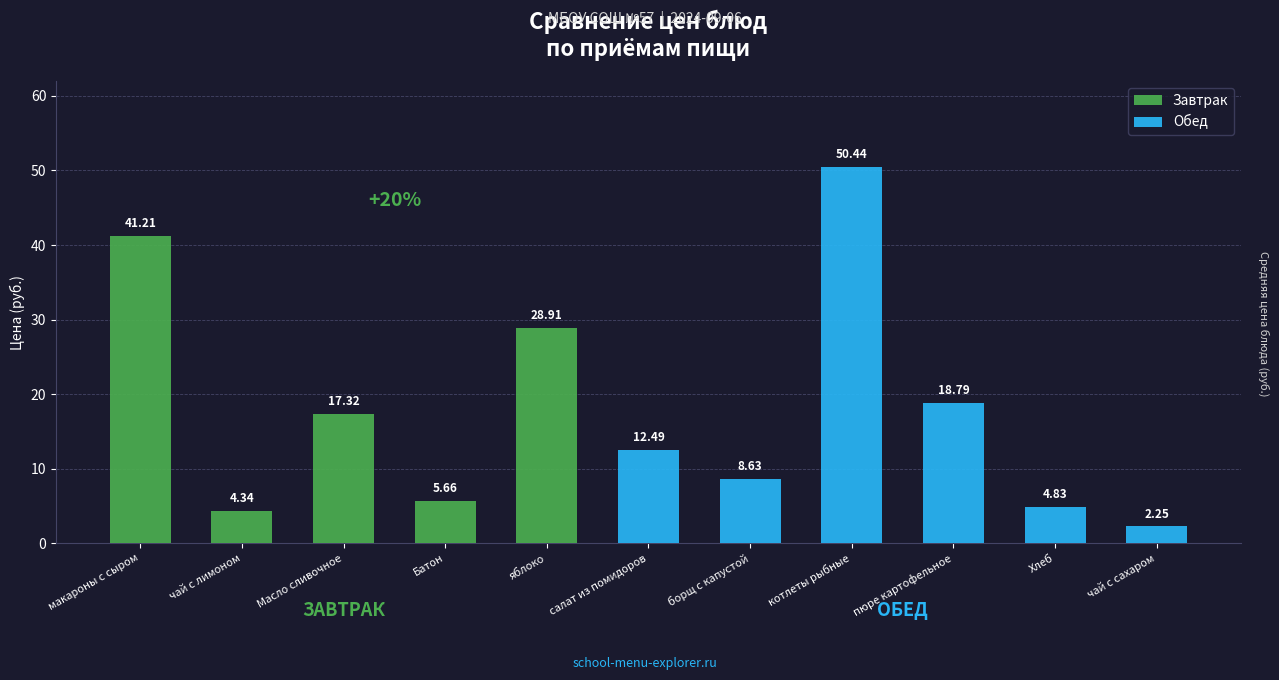

Is it true that the value at салат из помидоров is 12.5?

True